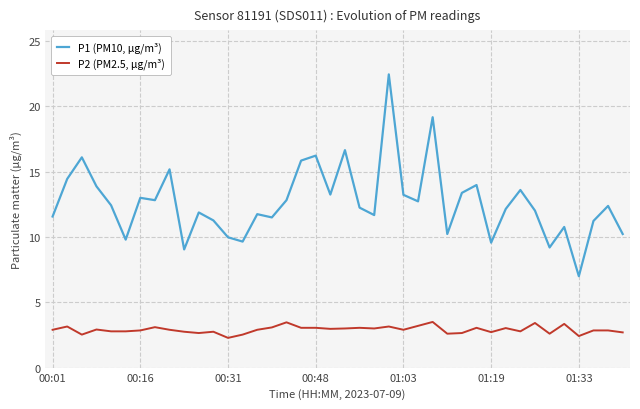

True or false: P2 (PM2.5, µg/m³) and P1 (PM10, µg/m³) intersect in this chart.

False